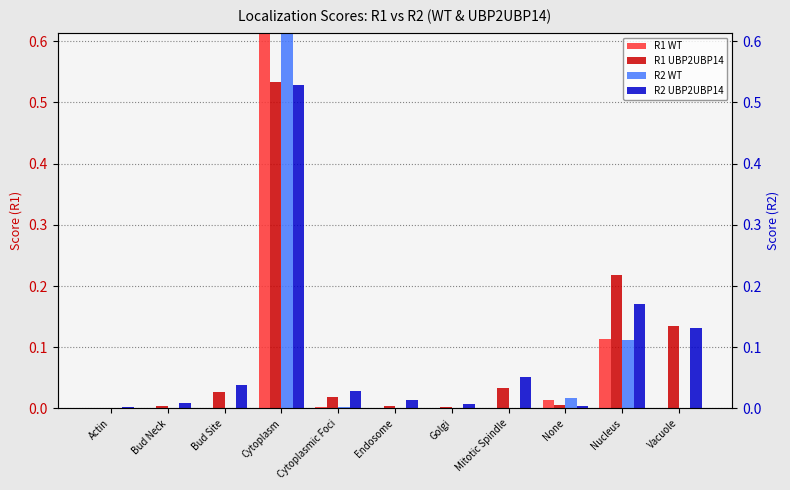

List the series in order of their peak value, highest first.

R1 WT, R2 WT, R1 UBP2UBP14, R2 UBP2UBP14